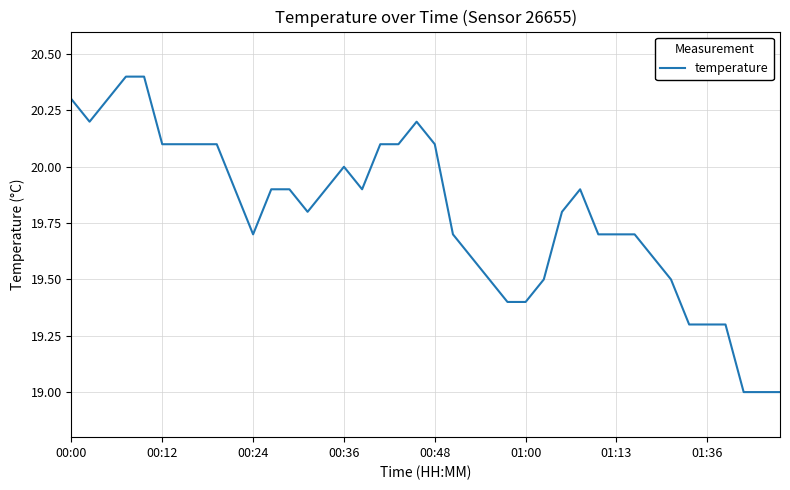

What is the maximum value shown in the chart?

20.4